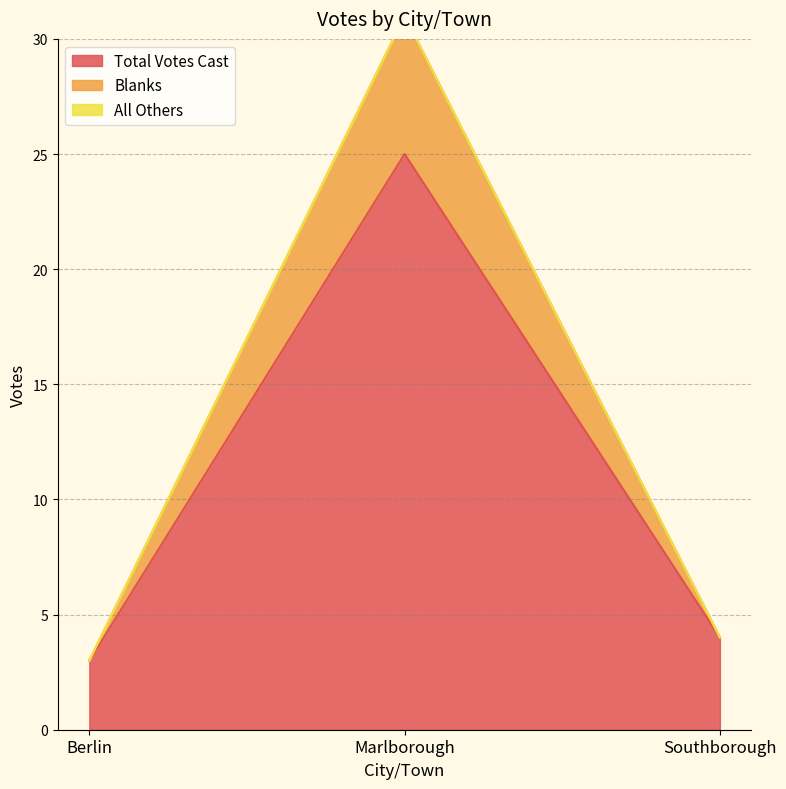

Rank the series at Southborough from highest to lowest value.

Total Votes Cast, Blanks